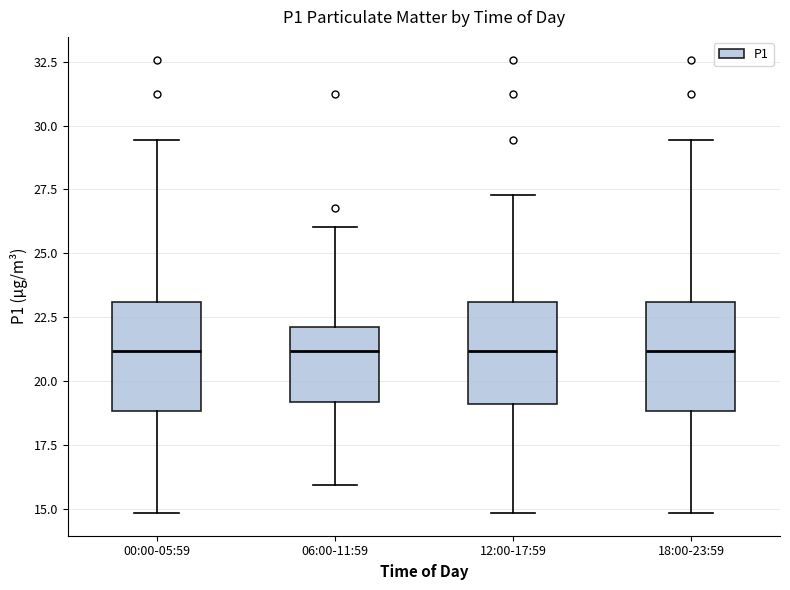

Reading left to right, read every box against the y-axis: the position of its median line, the range the box covers, and the ends of its whiskers. The values are not printed on the chart, so give them approximately, as read against the axis.

00:00-05:59: median 21.0, box 19.0 to 23.0, whiskers 15.0 to 29.5
06:00-11:59: median 21.0, box 19.0 to 22.0, whiskers 16.0 to 26.0
12:00-17:59: median 21.0, box 19.0 to 23.0, whiskers 15.0 to 27.5
18:00-23:59: median 21.0, box 19.0 to 23.0, whiskers 15.0 to 29.5